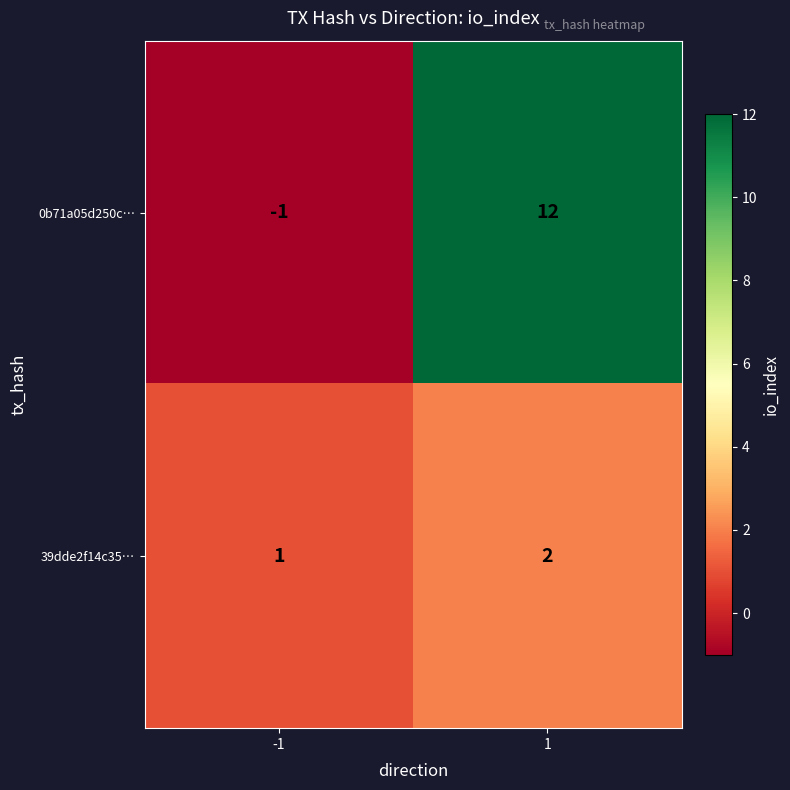

At how many categories does at least one series exceed 6?

1